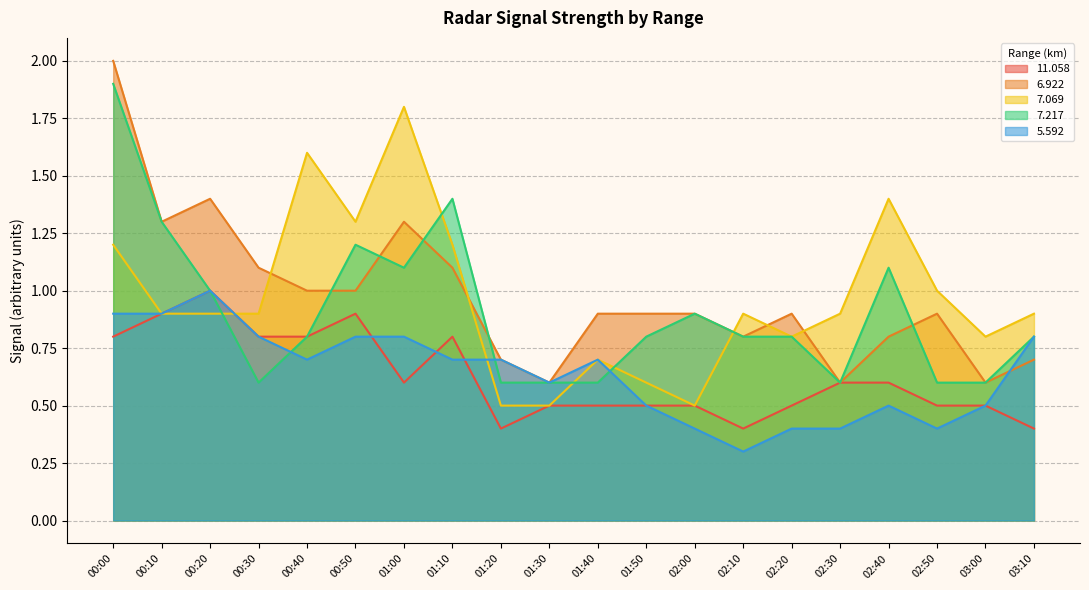

What is the maximum value shown in the chart?

2.0